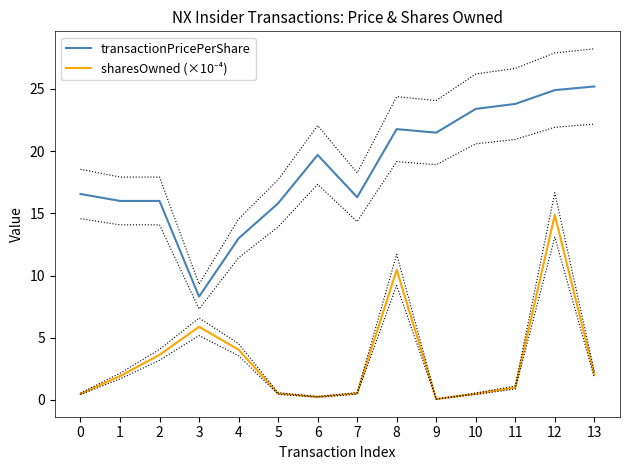

How many series are shown in this chart?

2